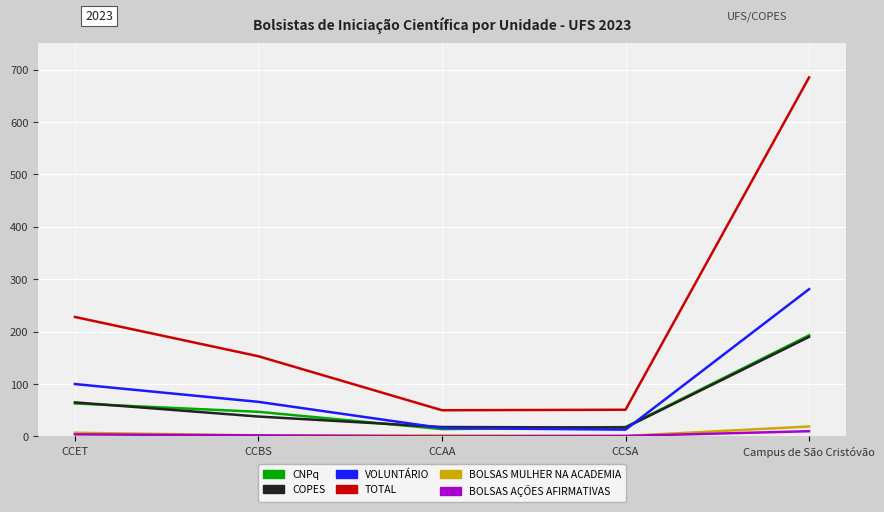

How many interior local valleys does the CNPq series have?

1